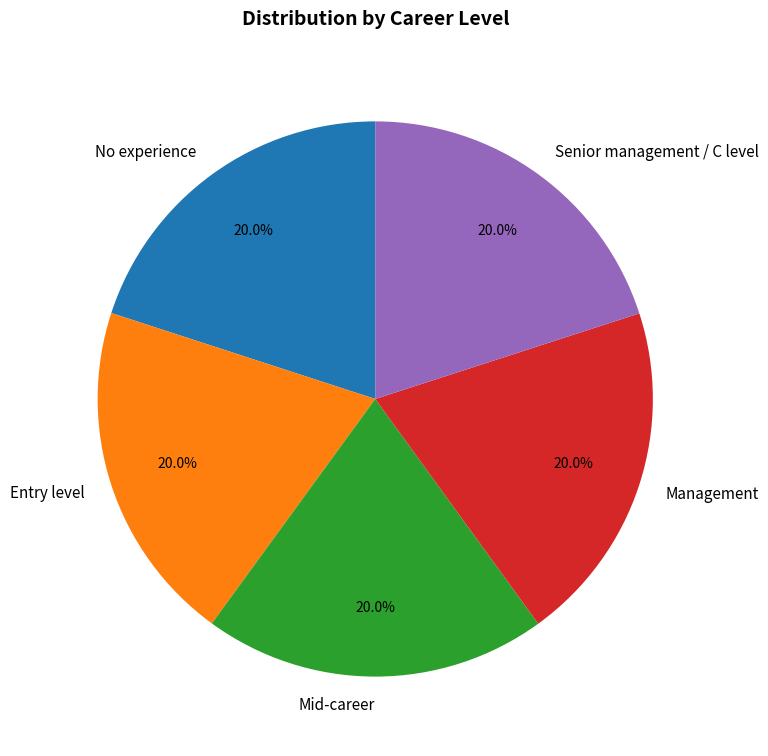

Does Management account for over 50% of the chart?

No